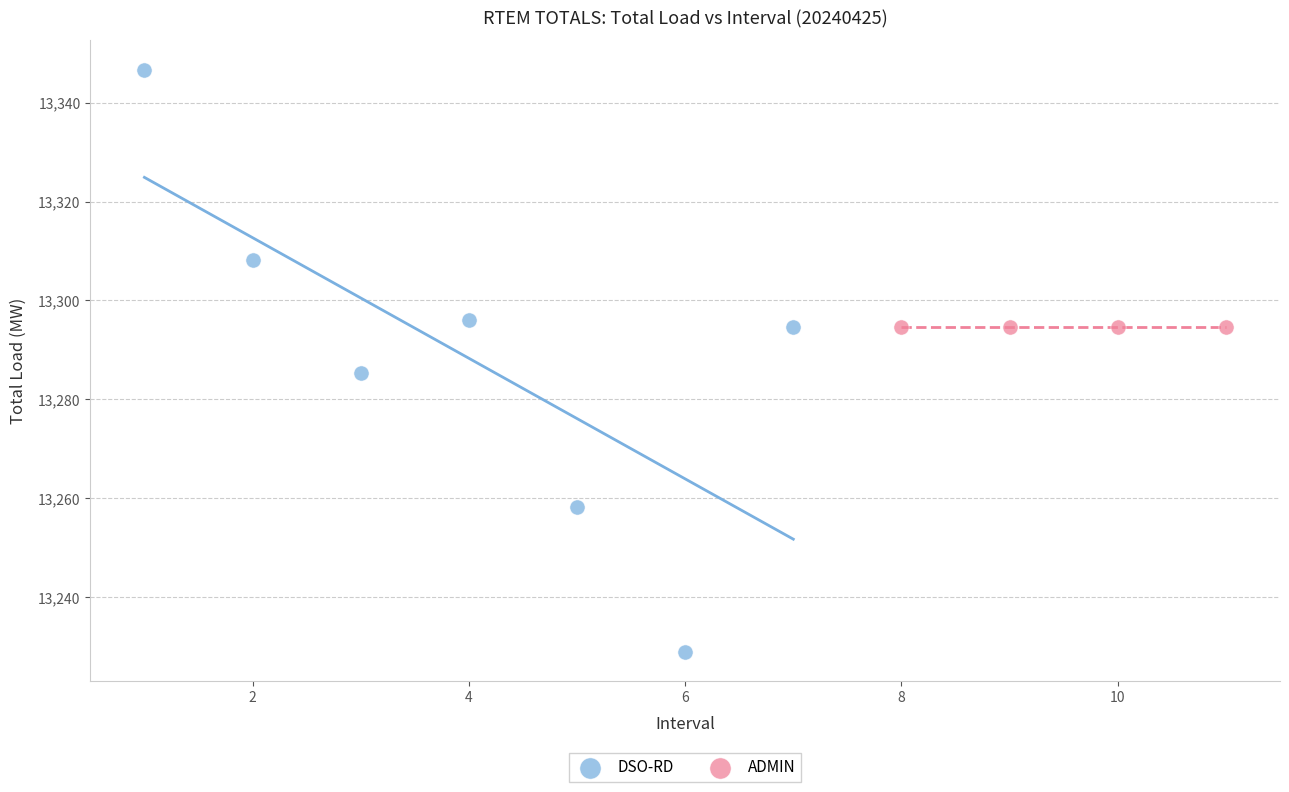

Which series reaches the maximum Y coordinate?

DSO-RD